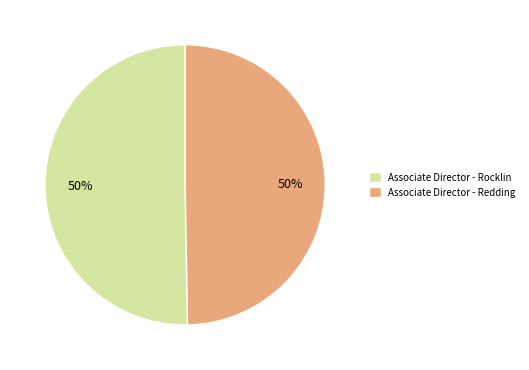

Combined, do Associate Director - Redding and Associate Director - Rocklin account for over 50%?

Yes